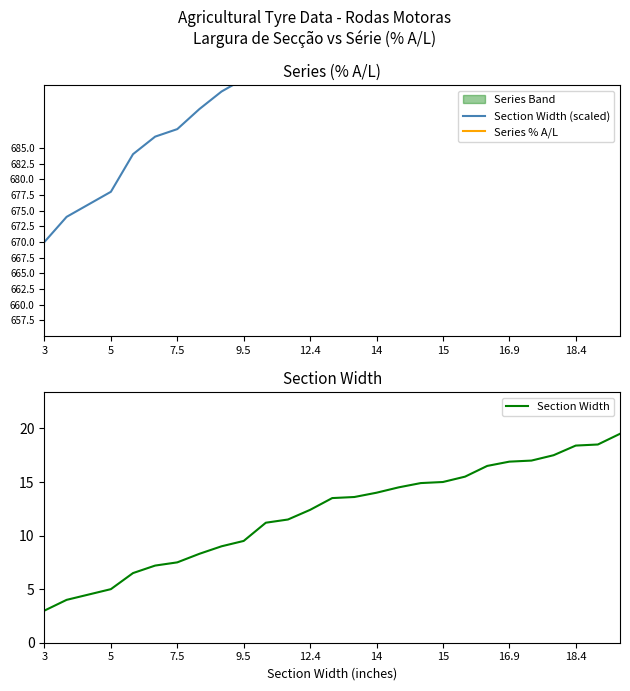

What is the value of the Series % A/L point at the 15th from the left?

72.0